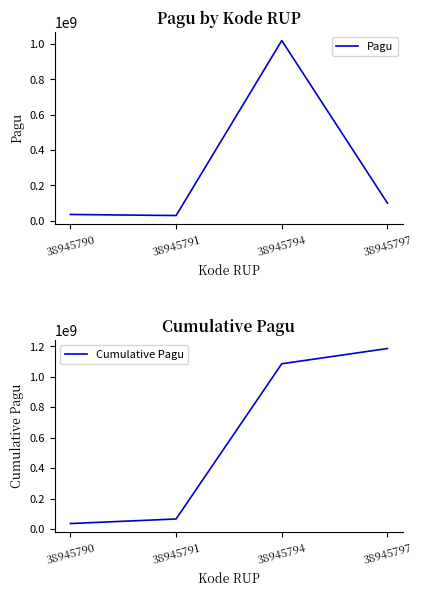

At which label does Pagu first exceed 100000000?

38945794